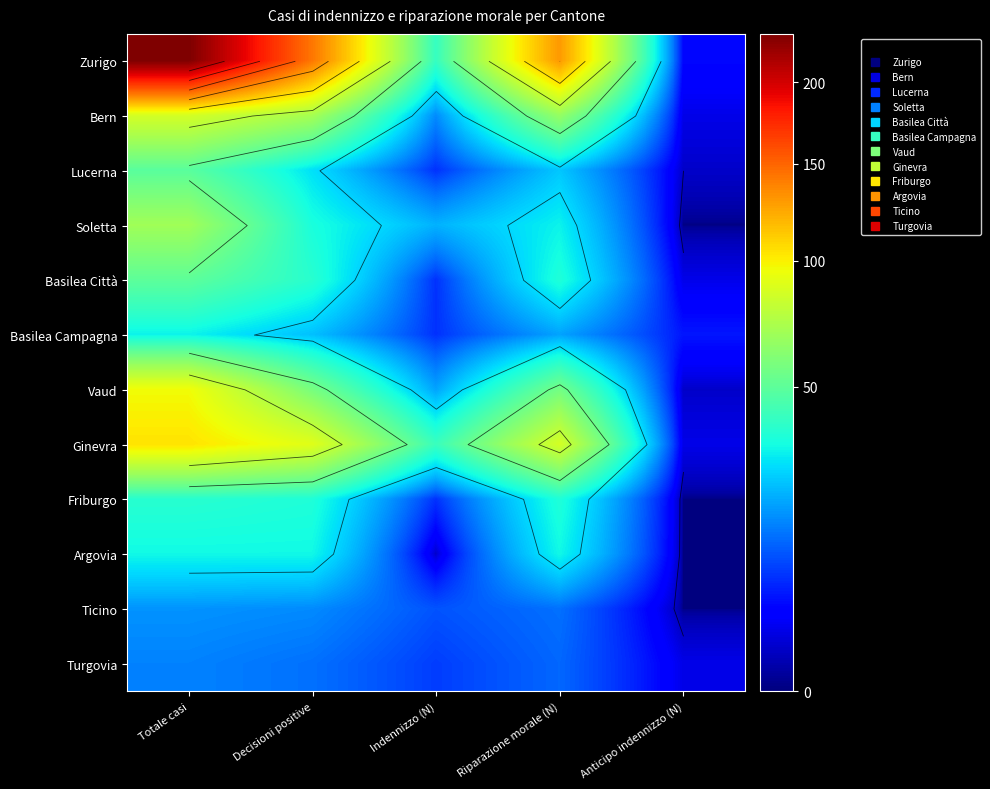

What is the sum of the Turgovia values at Decisioni positive and Anticipo indennizzo (N)?

15